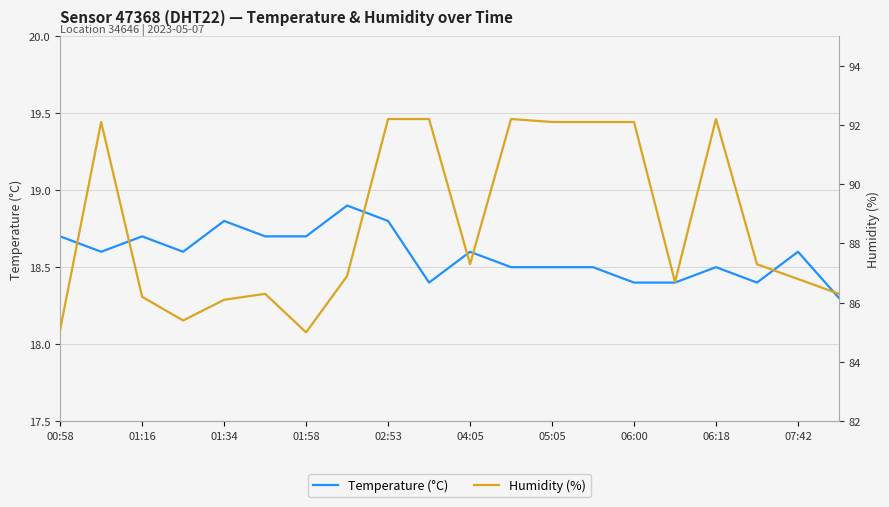

True or false: Temperature (°C) and Humidity (%) intersect in this chart.

False